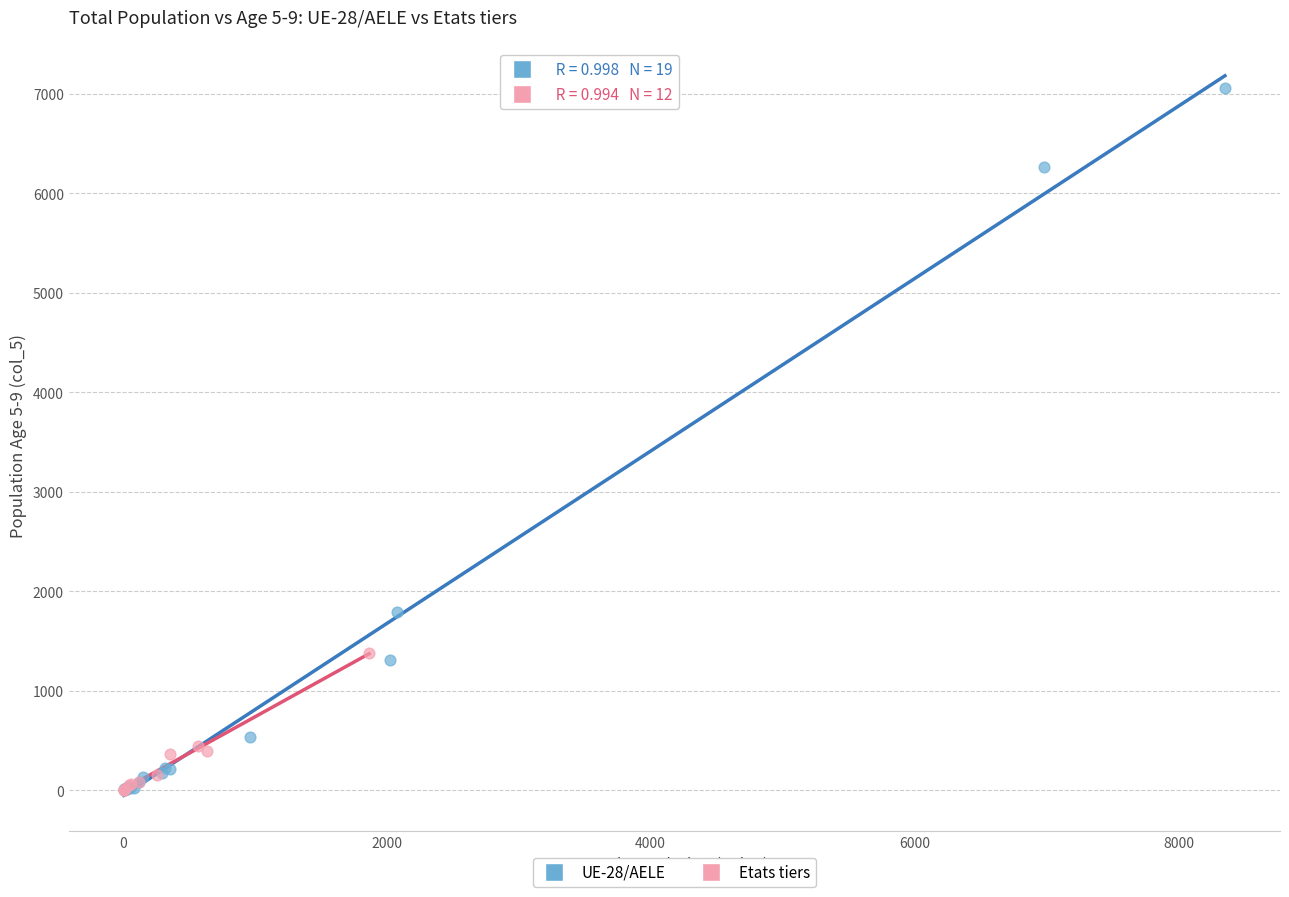

Which series reaches the maximum Y coordinate?

UE-28/AELE